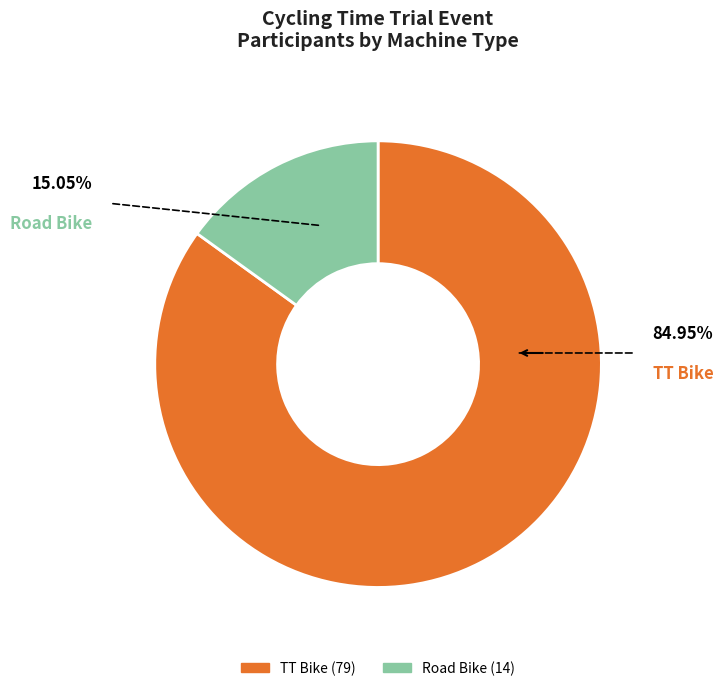

To the nearest percent, what is the difference between the largest and smallest slice percentages?

70%